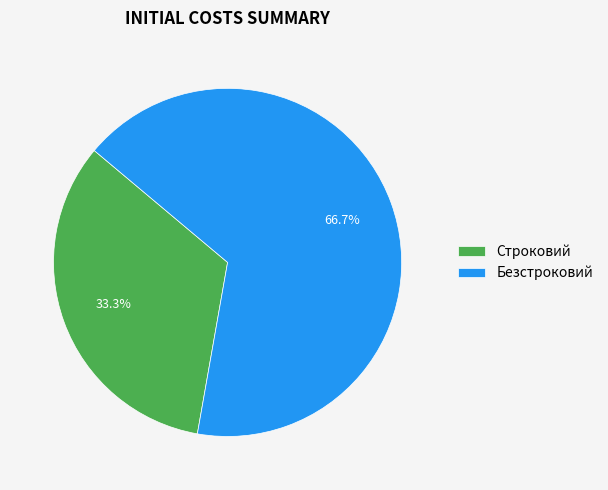

What is the ratio of the value at Строковий to the value at Безстроковий?

0.5